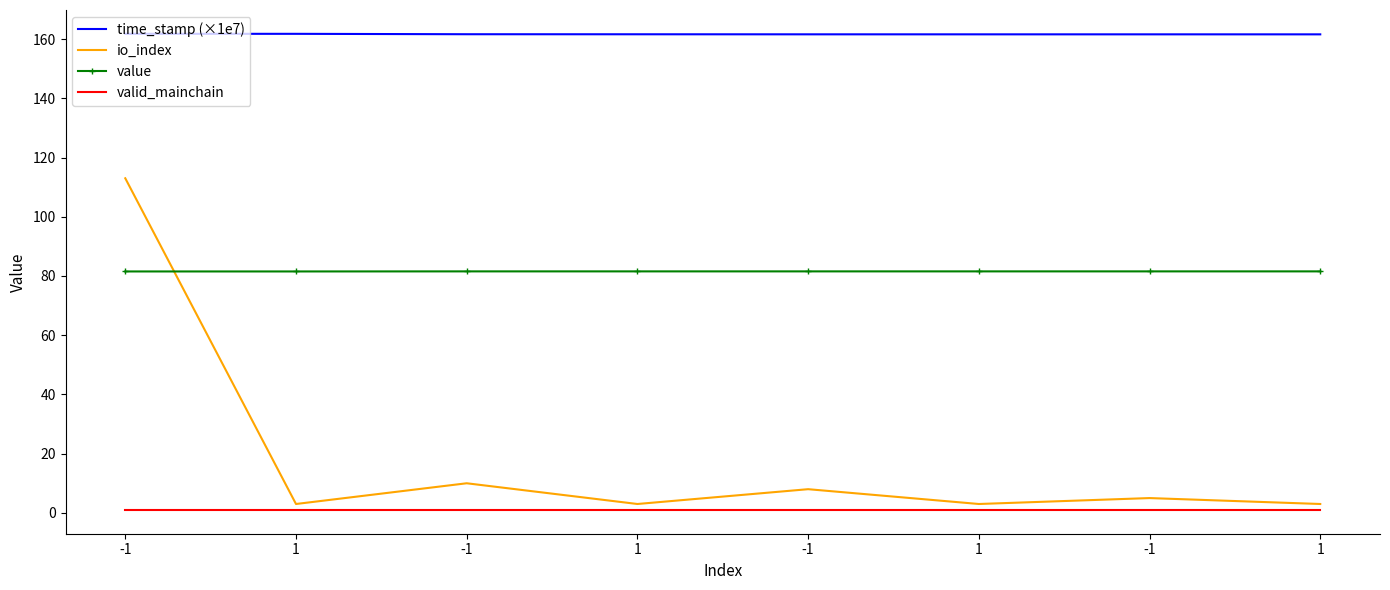

Which series changed the most between -1 and -1?

io_index